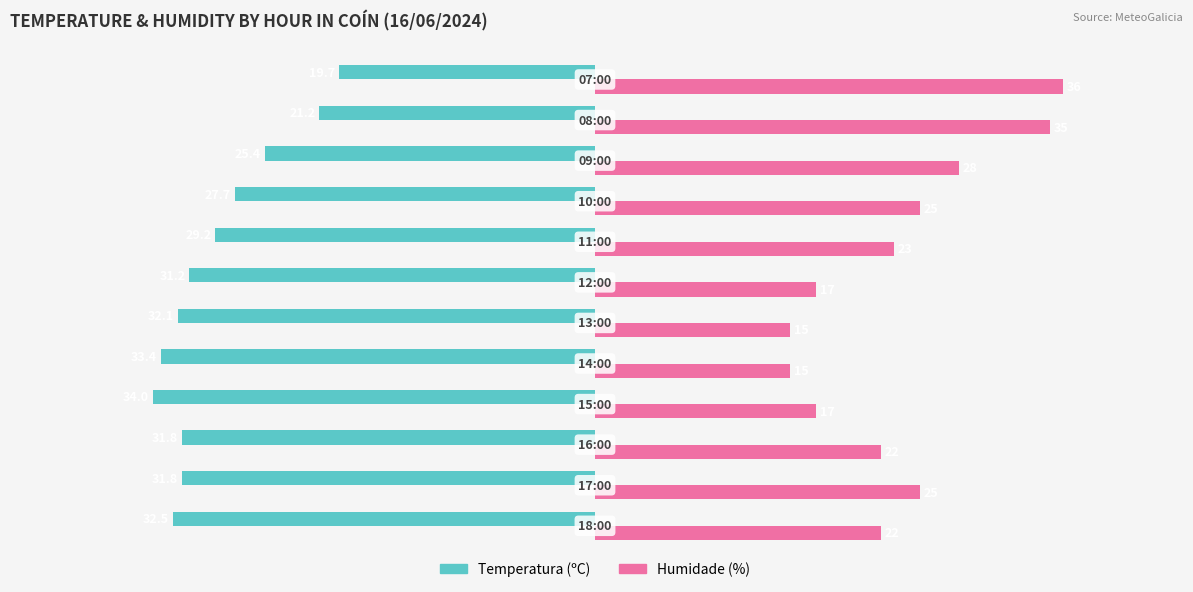

Rank the series by their average value, from lowest to highest.

Temperatura (ºC), Humidade (%)